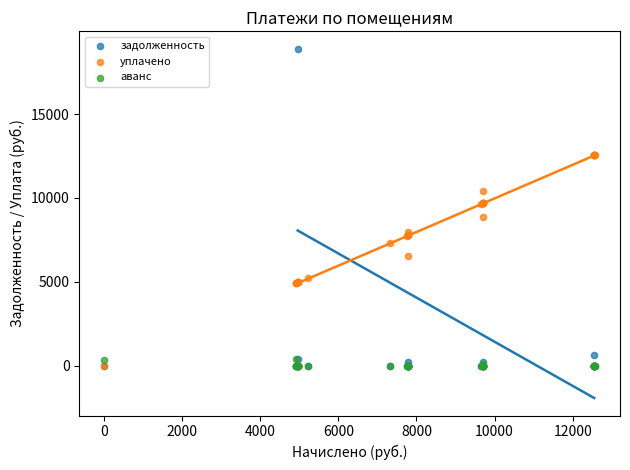

In the уплачено series, what Y value is closest to 6289?

6540.3